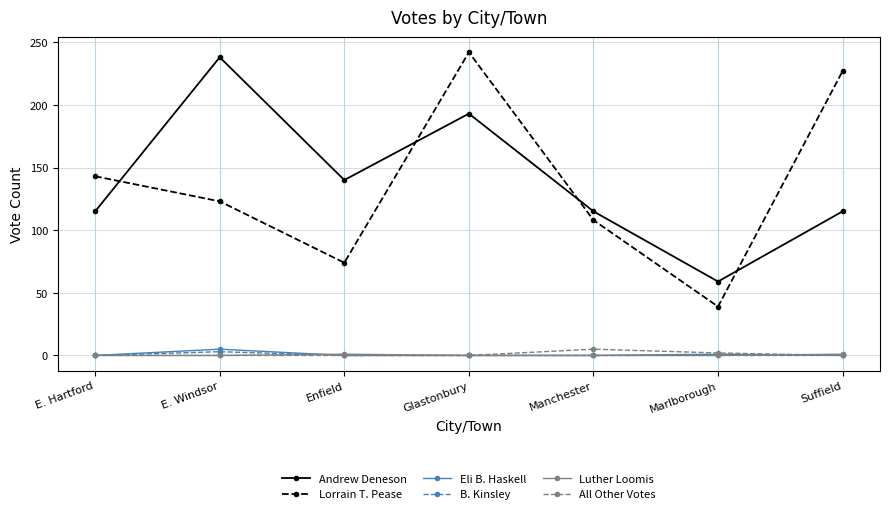

What position from the right is E. Hartford?

7